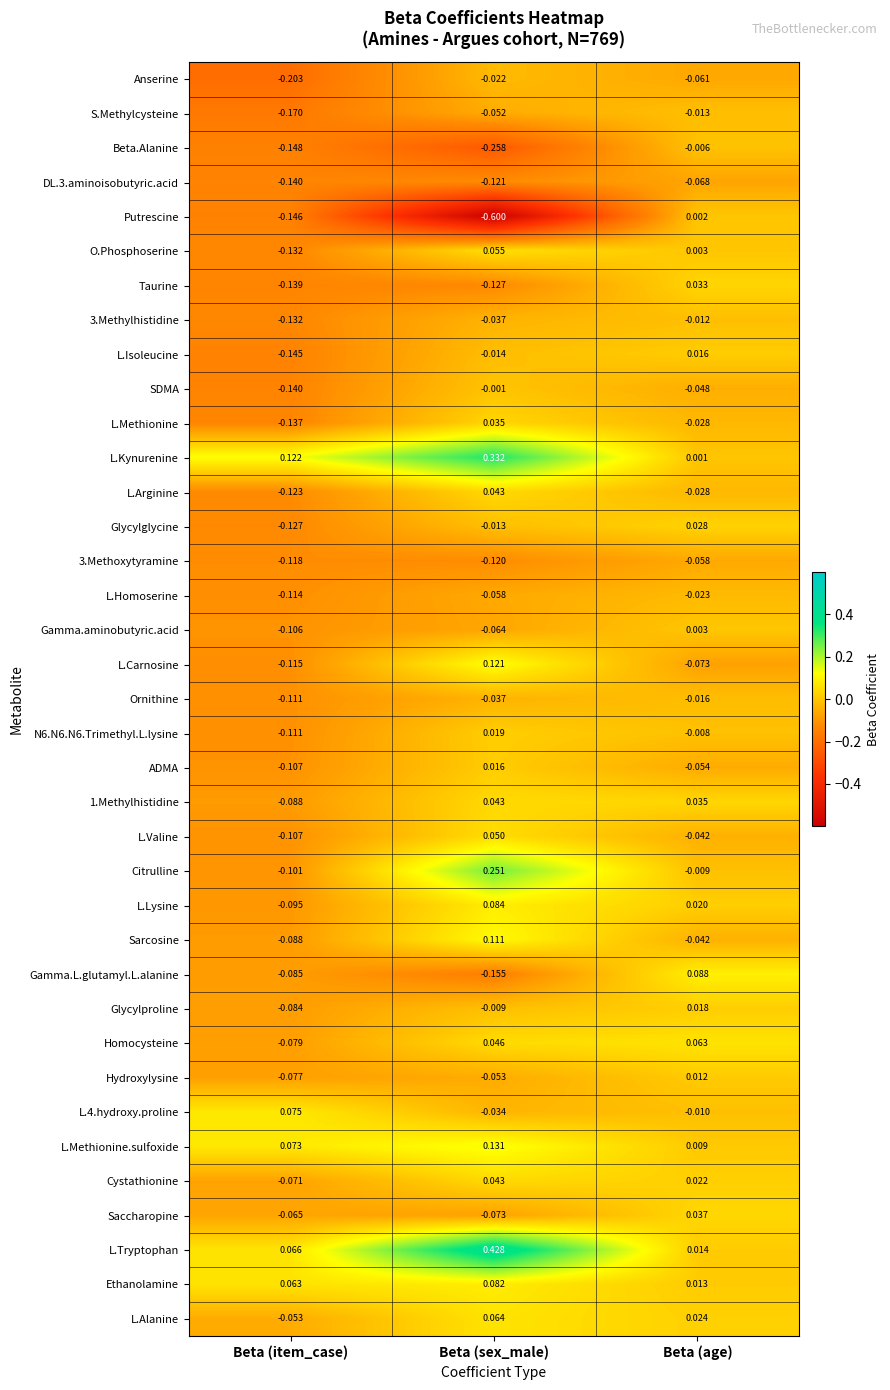

Which category has the highest value across all series?

Beta (sex_male)